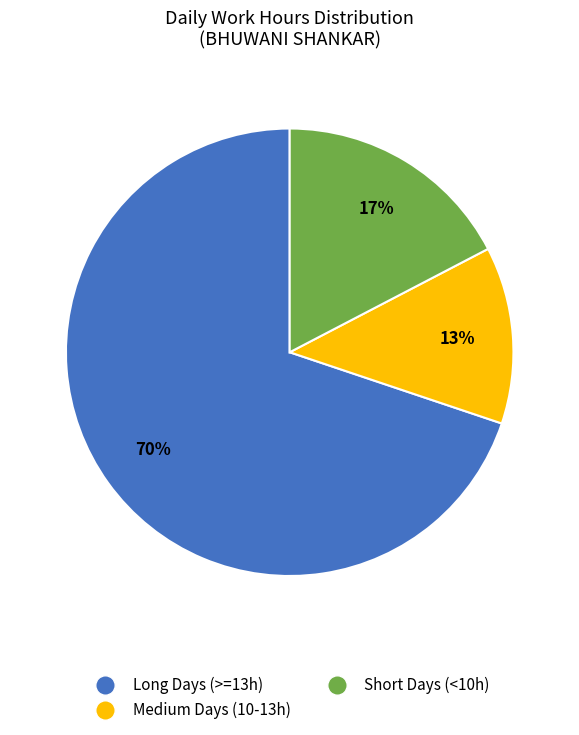

Count the number of slices in the pie.

3